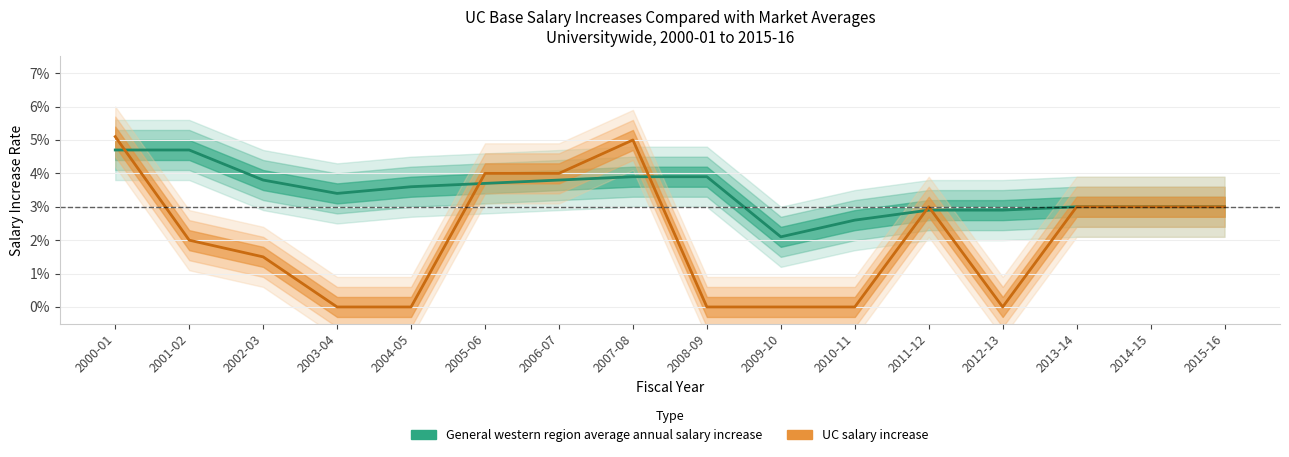

Rank the series by their average value, from lowest to highest.

UC salary increase, General western region average annual salary increase